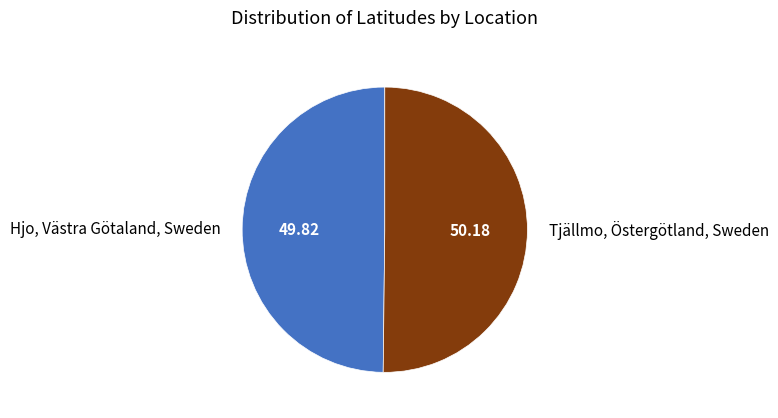

Is the sum of Hjo, Västra Götaland, Sweden and Tjällmo, Östergötland, Sweden greater than half?

Yes